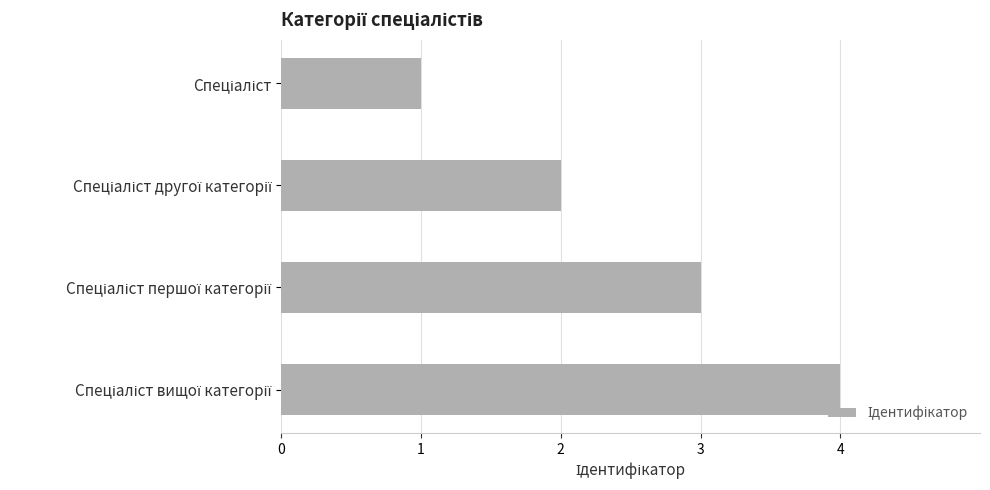

What is the difference between the maximum and minimum values?

3